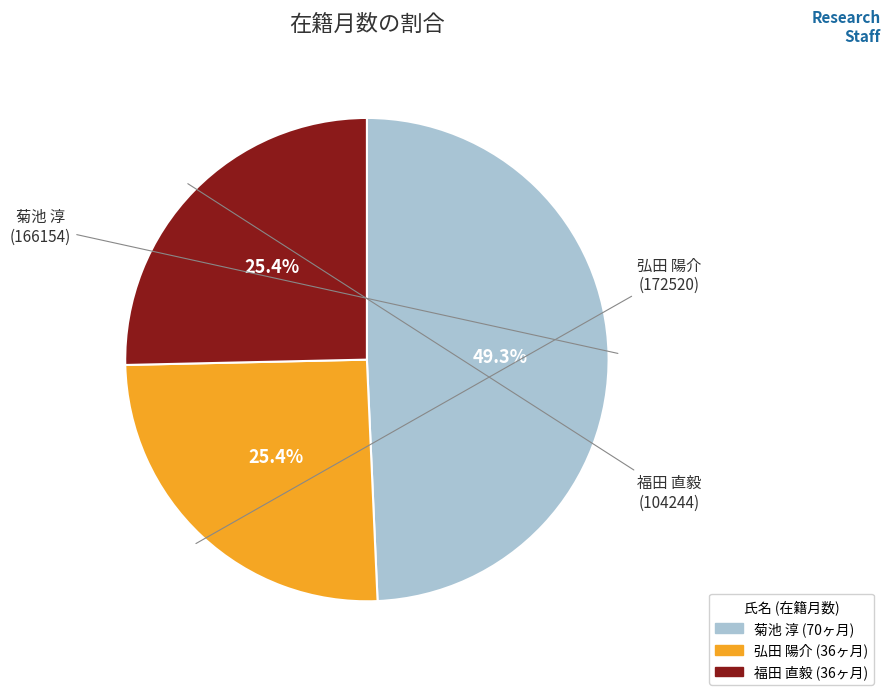

To the nearest percent, what is the average slice percentage?

33%